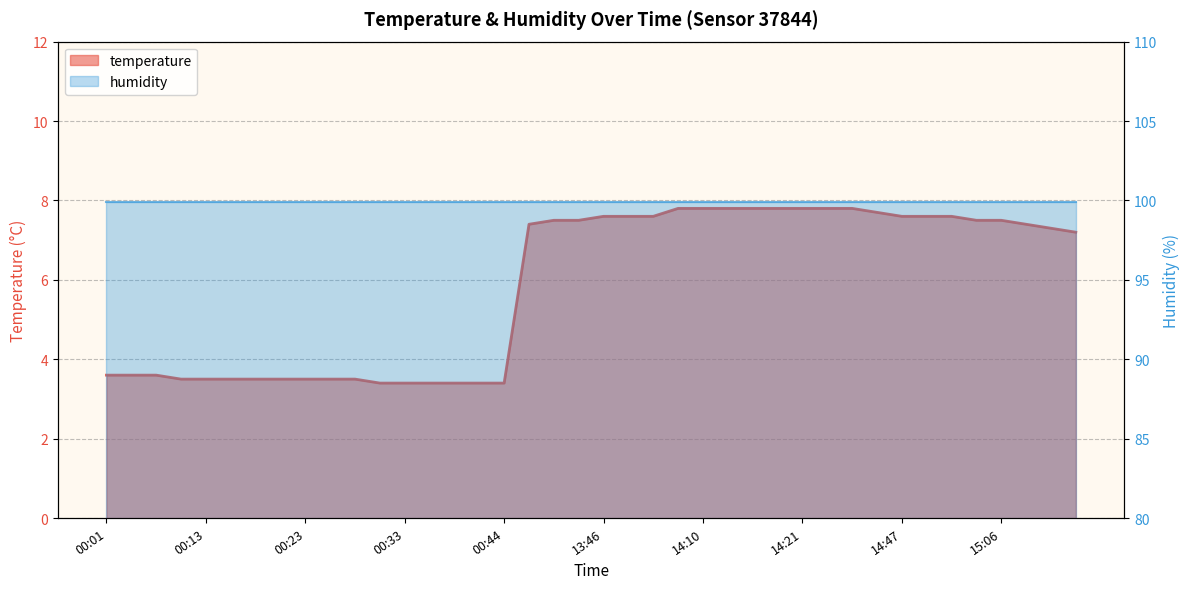

What is the difference between the values at 13:46 and 14:18?

0.2